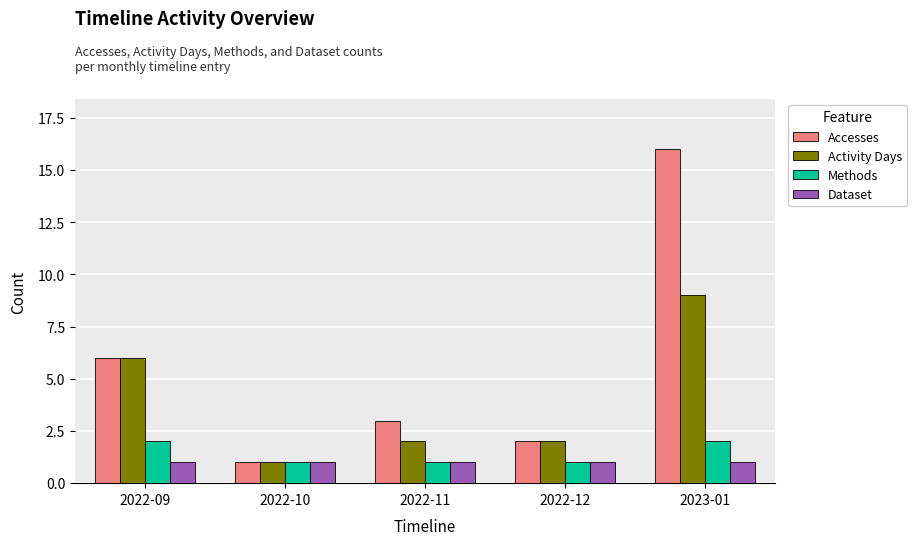

List the series in order of their peak value, lowest first.

Dataset, Methods, Activity Days, Accesses